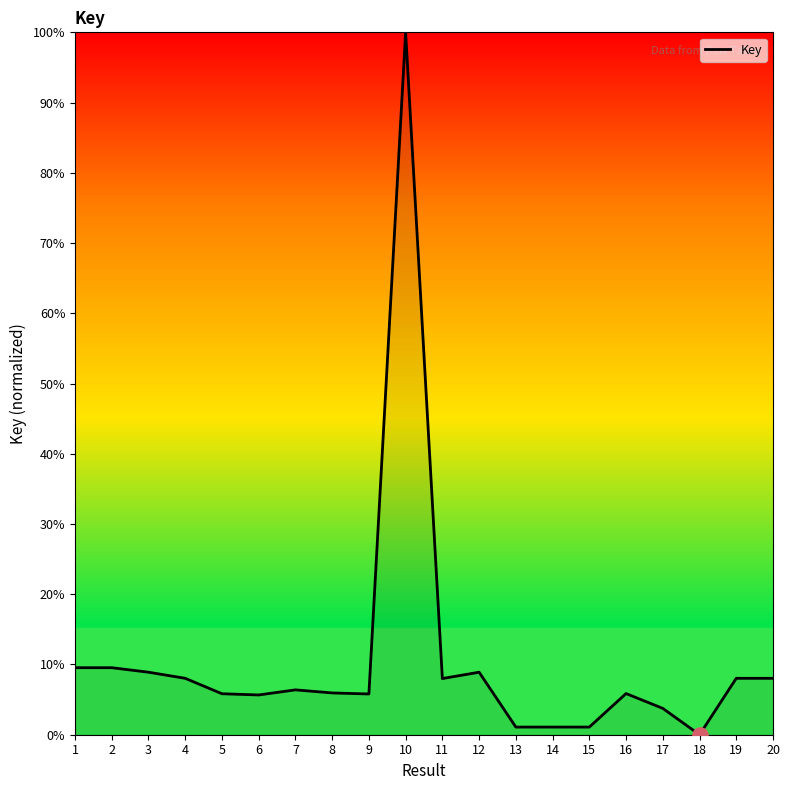

Between 19 and 6, which is larger?

19